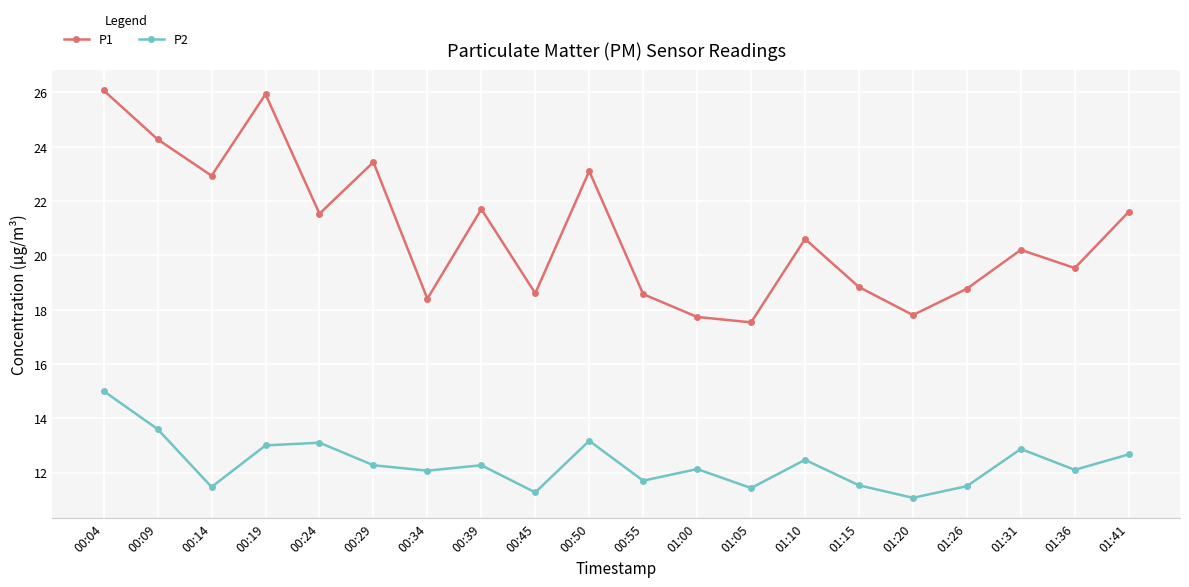

Rank the series at 01:05 from highest to lowest value.

P1, P2